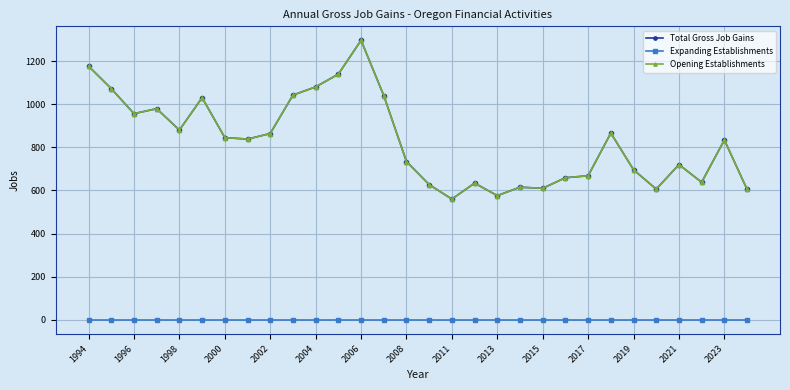

What is the difference between the maximum and minimum values in the Opening Establishments series?

736